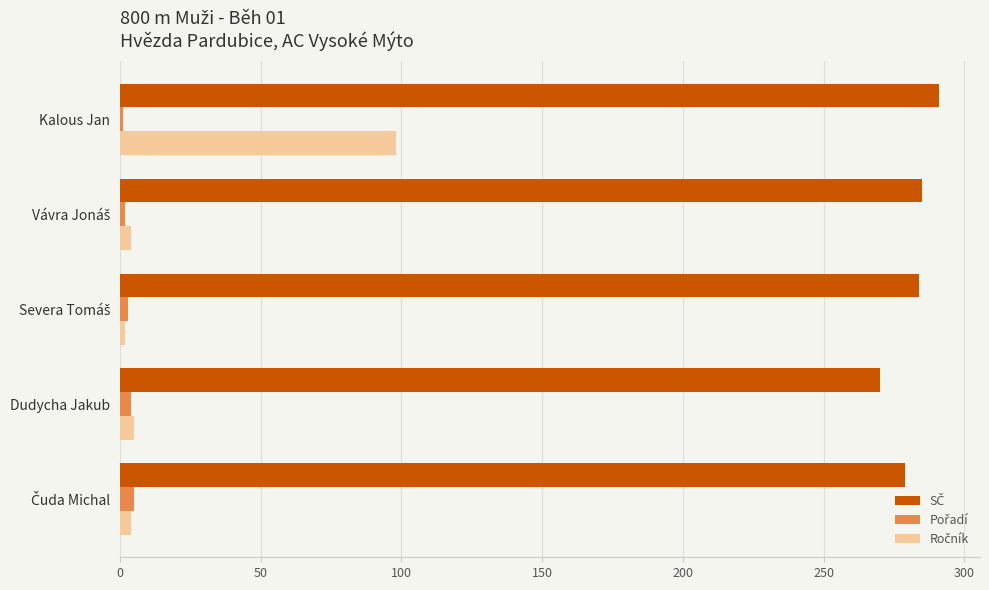

What is the maximum value shown in the chart?

291